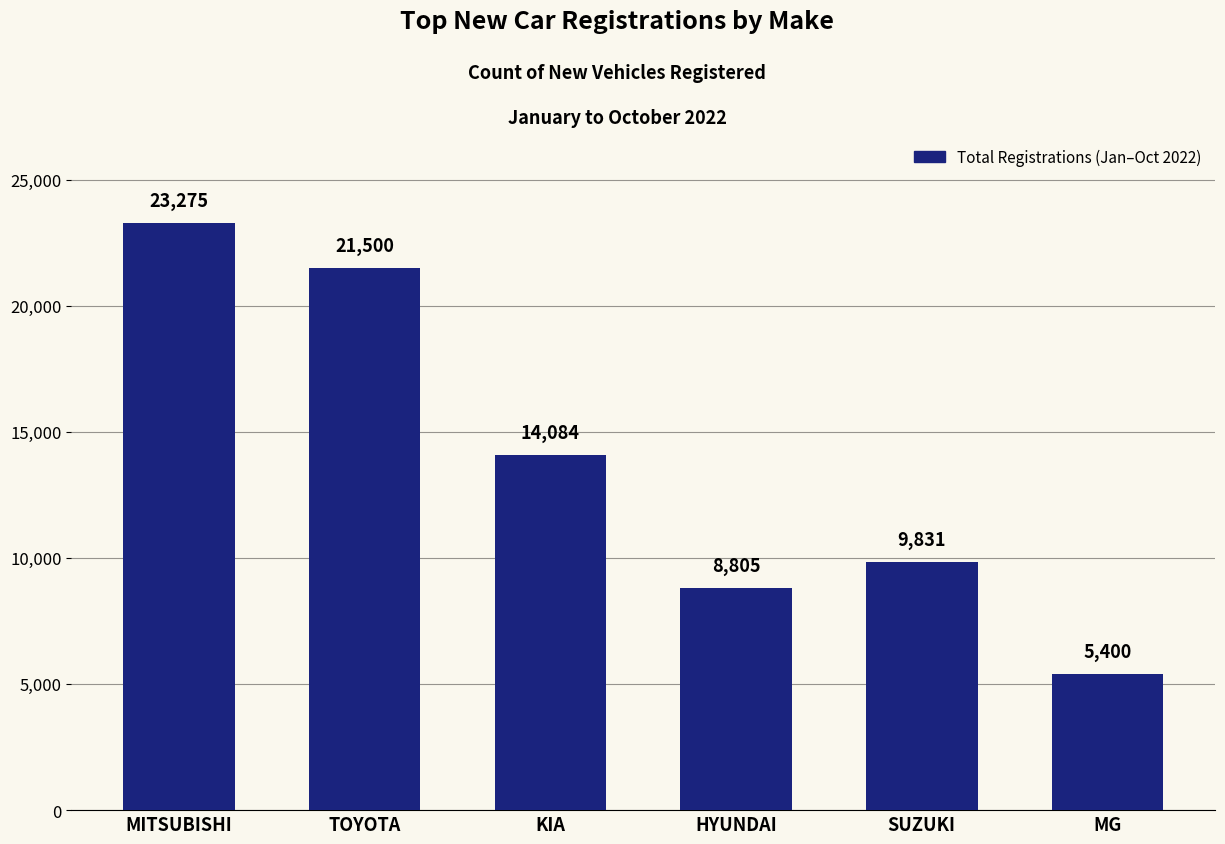

Reading left to right, list all the values displayed in this chart.

23275	21500	14084	8805	9831	5400